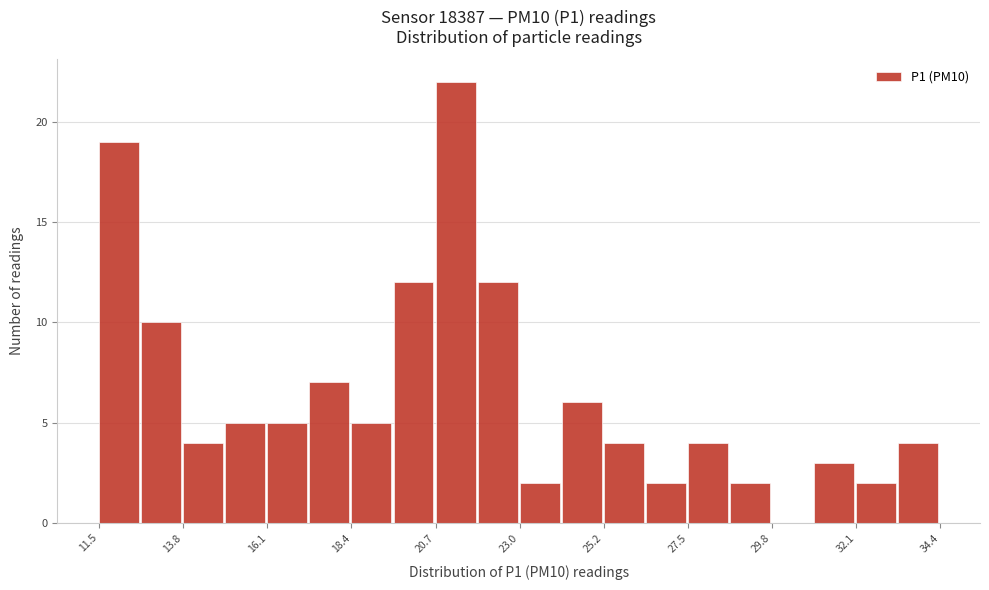

Around what value on the x-axis is the tallest bar? Give the approximate position of its centre, as read against the axis.

21.0